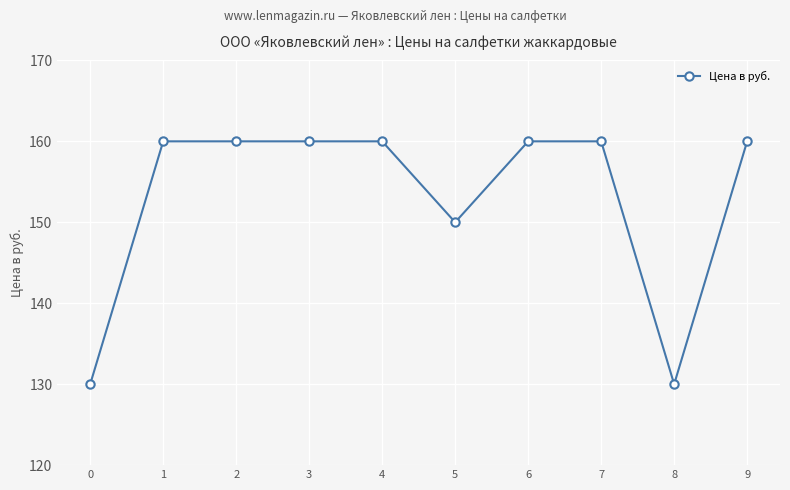

Reading right to left, extract all data points from this chart.

160	130	160	160	150	160	160	160	160	130